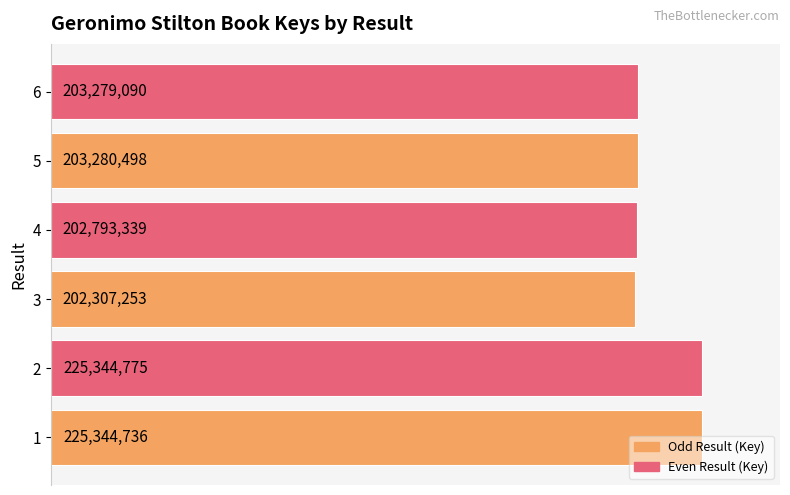

Are the bars horizontal?

Yes